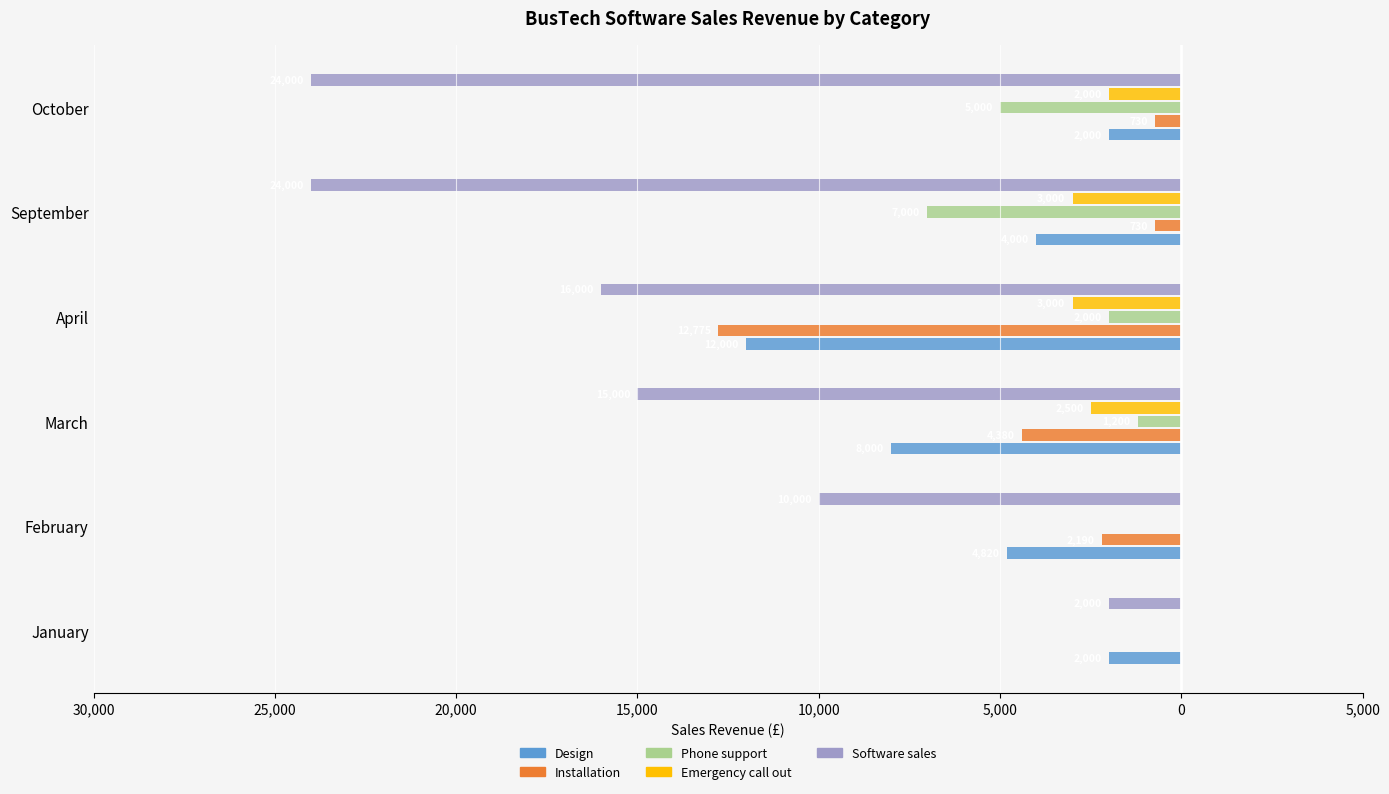

What position from the right is October?

1